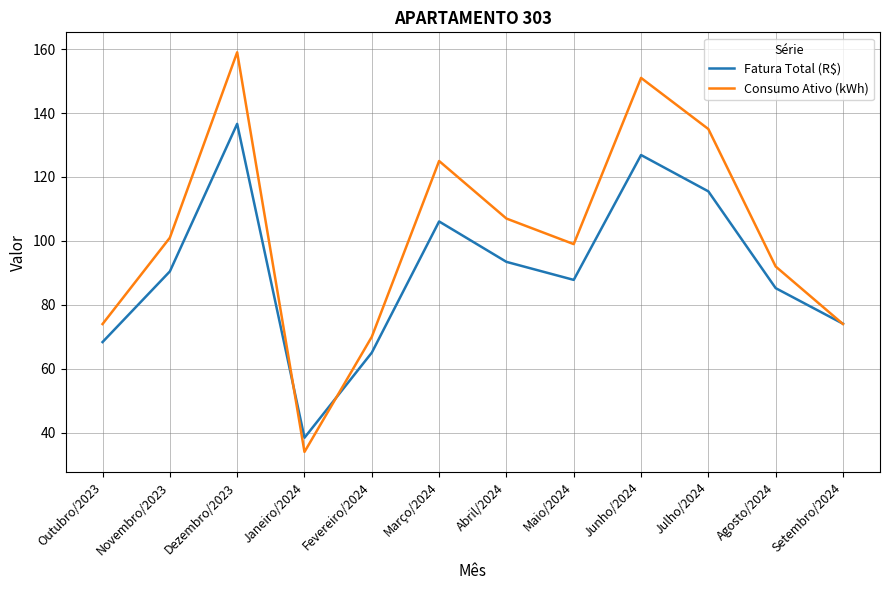

Is the value of Fatura Total (R$) at Abril/2024 greater than the value of Consumo Ativo (kWh) at Maio/2024?

No